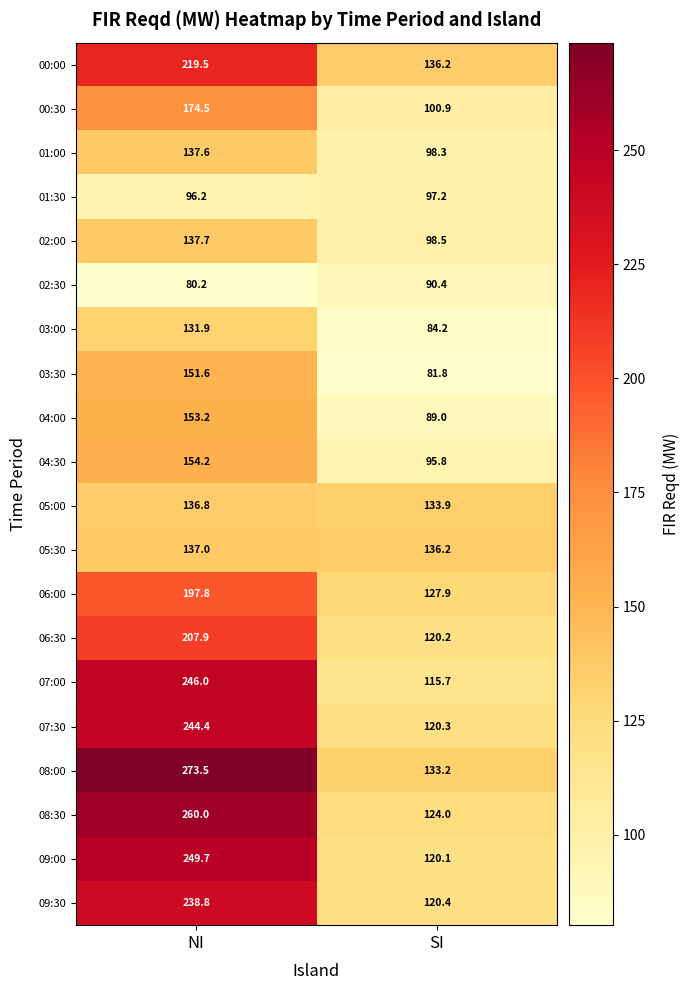

Which series has the largest range (max minus min)?

08:00